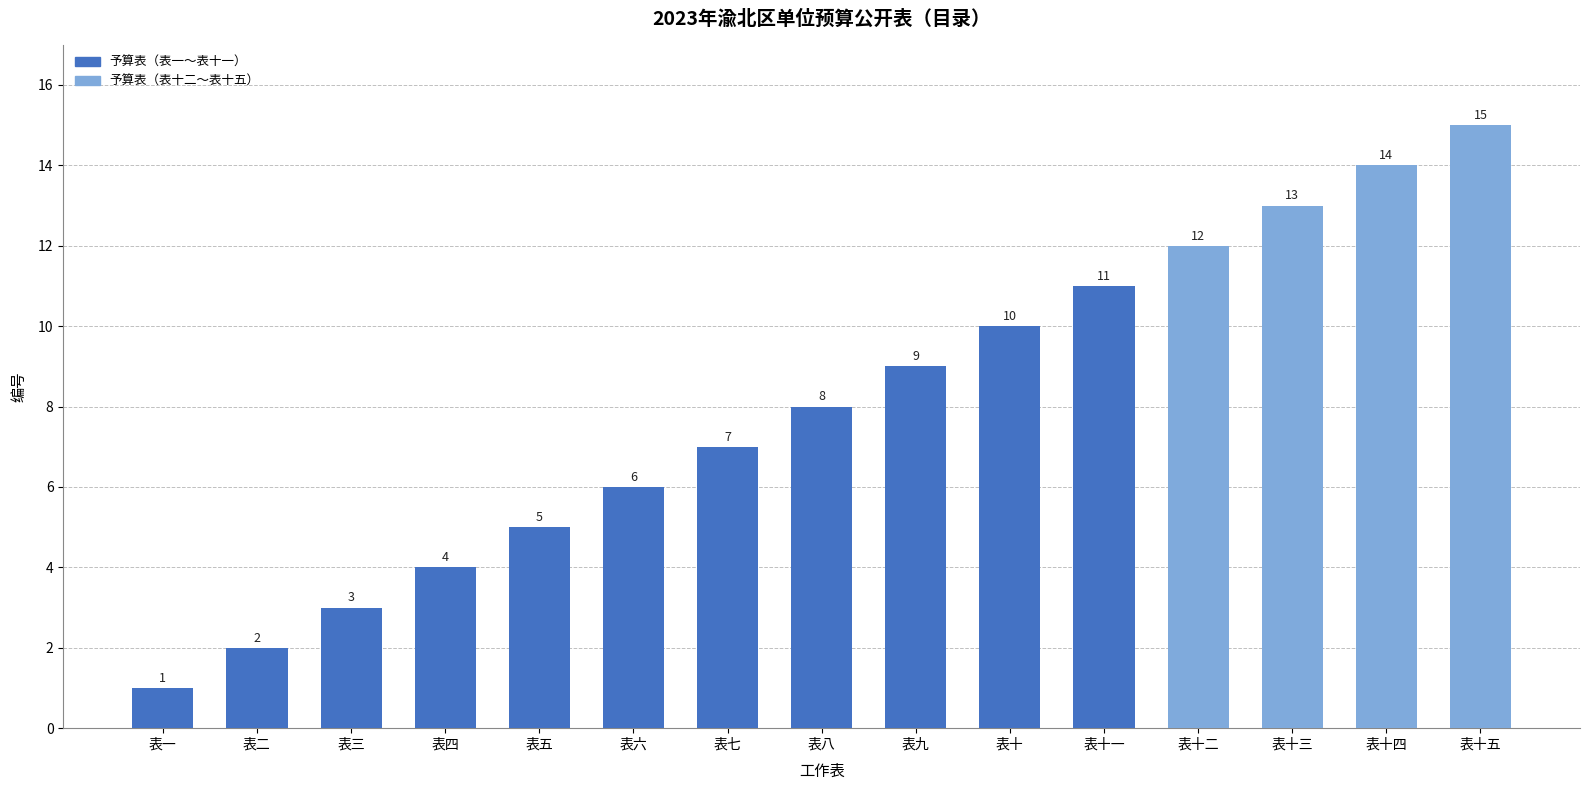

Where is the data nearest to the value 8?

表八